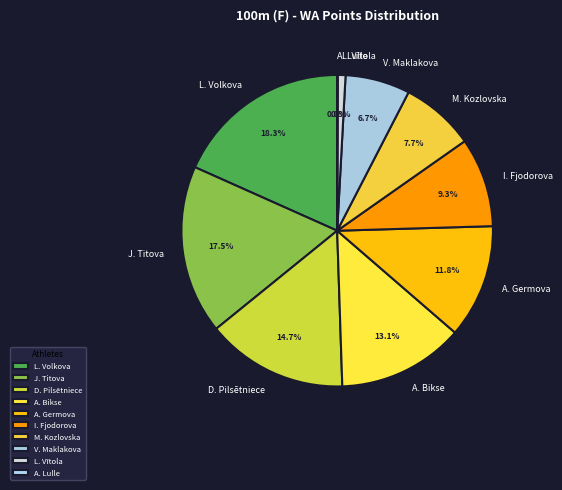

How much of the chart is everything except V. Maklakova?

93.3%